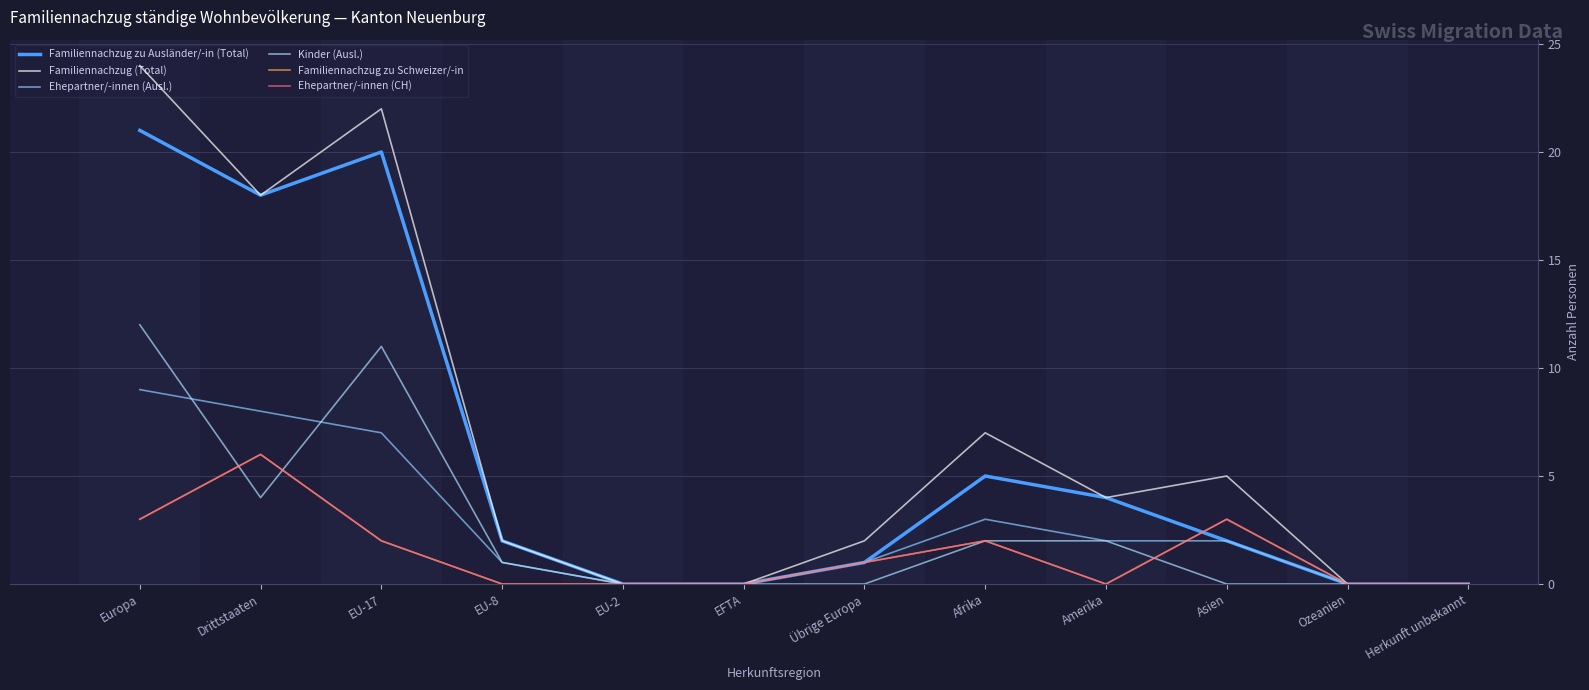

How many lines are shown in the chart?

6